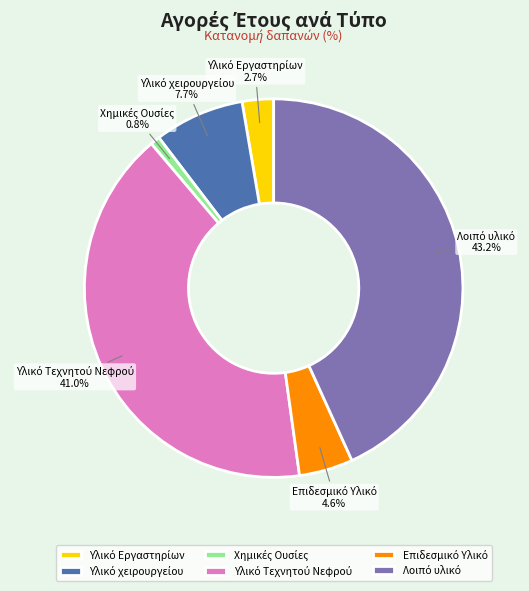

Is there a majority slice in this chart?

No